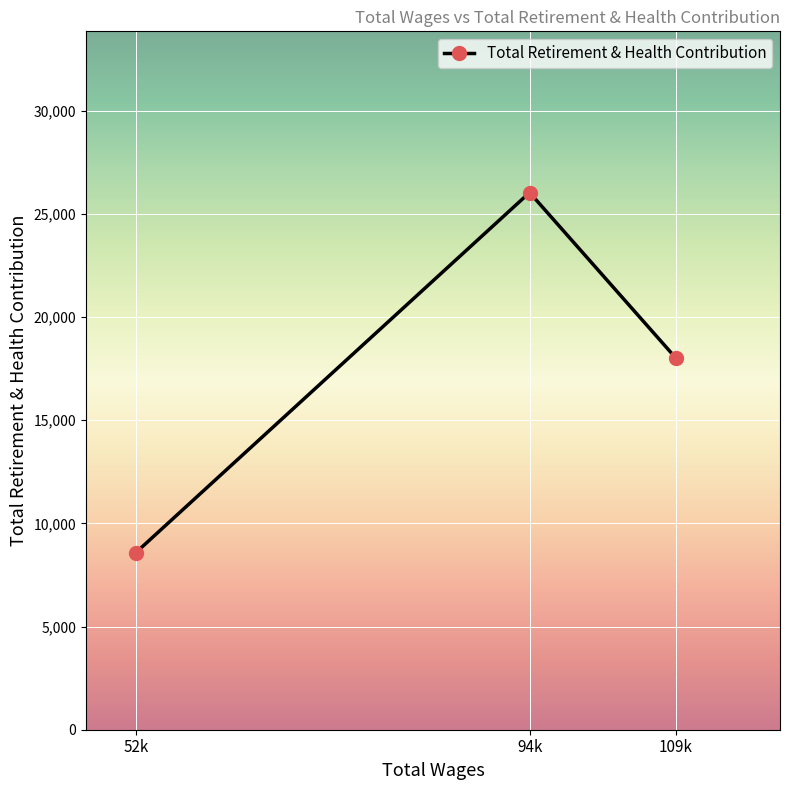

Which has a higher value, 94k or 109k?

94k